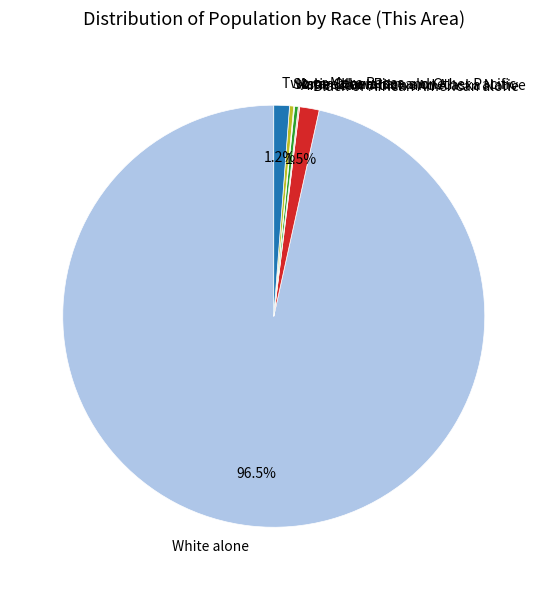

Do White alone and Asian alone together represent more than half of the pie?

Yes